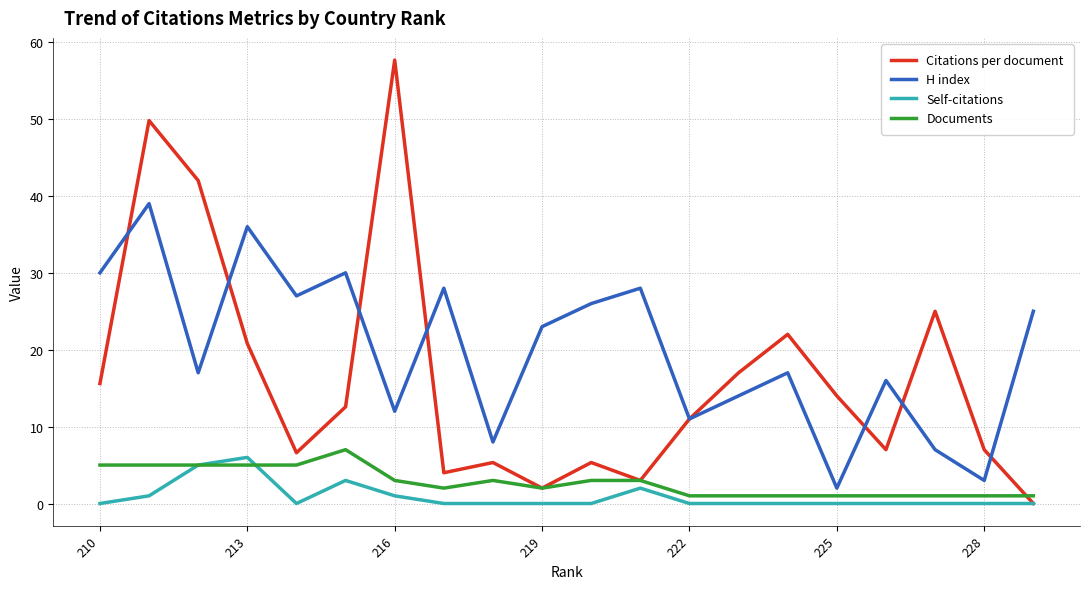

True or false: H index and Self-citations intersect in this chart.

False